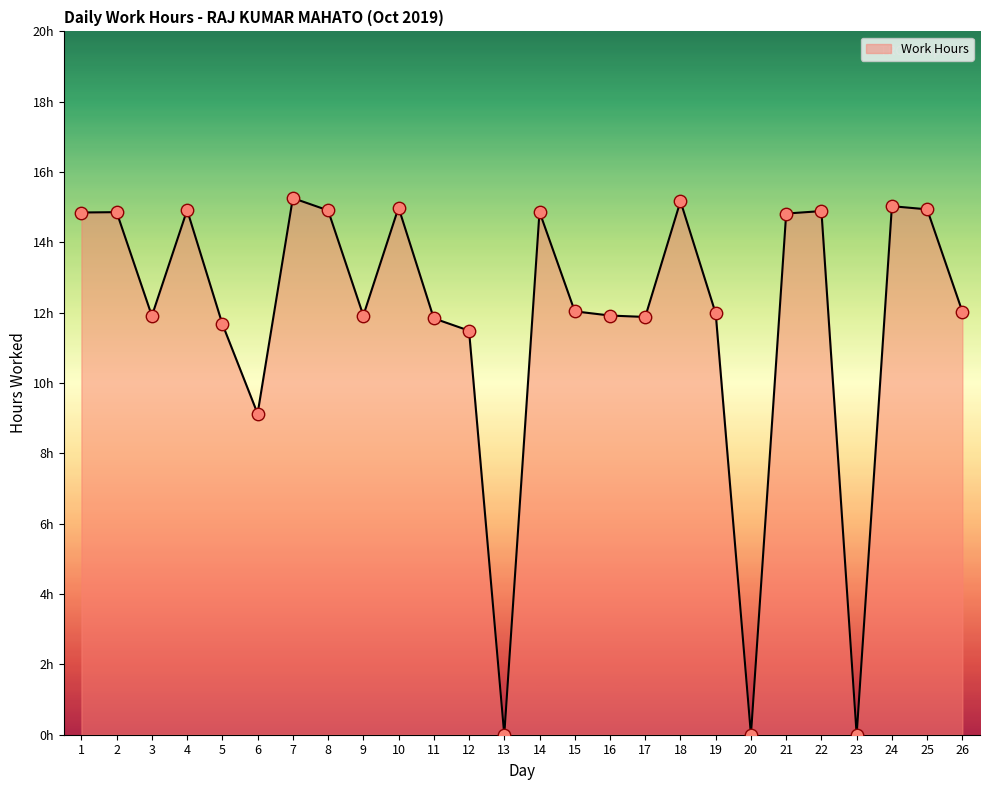

What is the change in value from 15 to 23?

-12.0